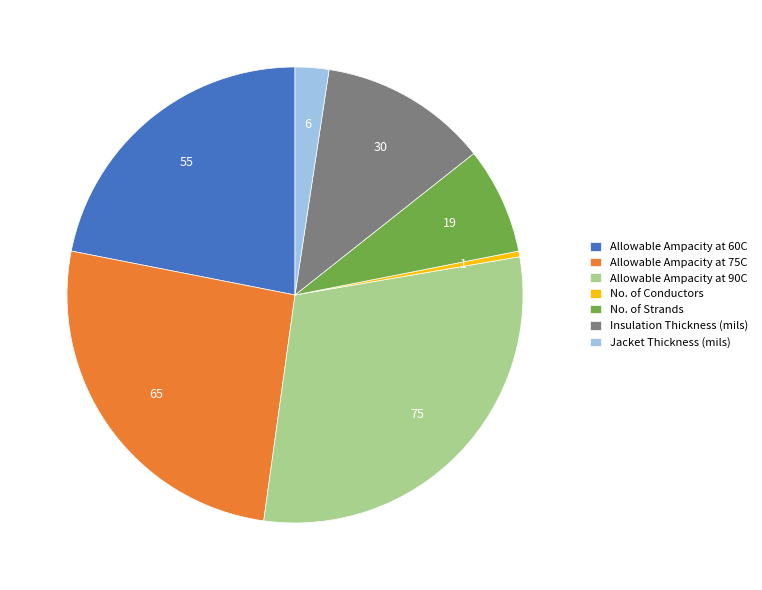

How many slices are in this pie chart?

7